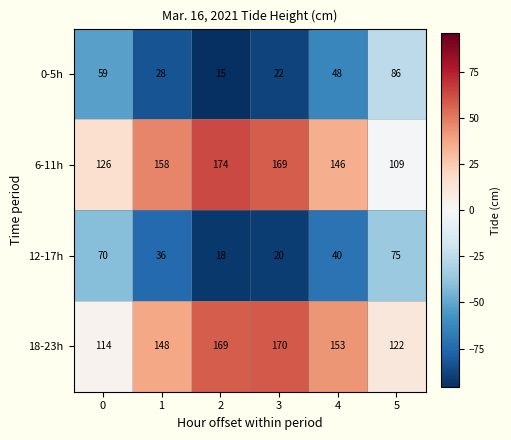

What is the spread (max minus min) of values at 3?

150